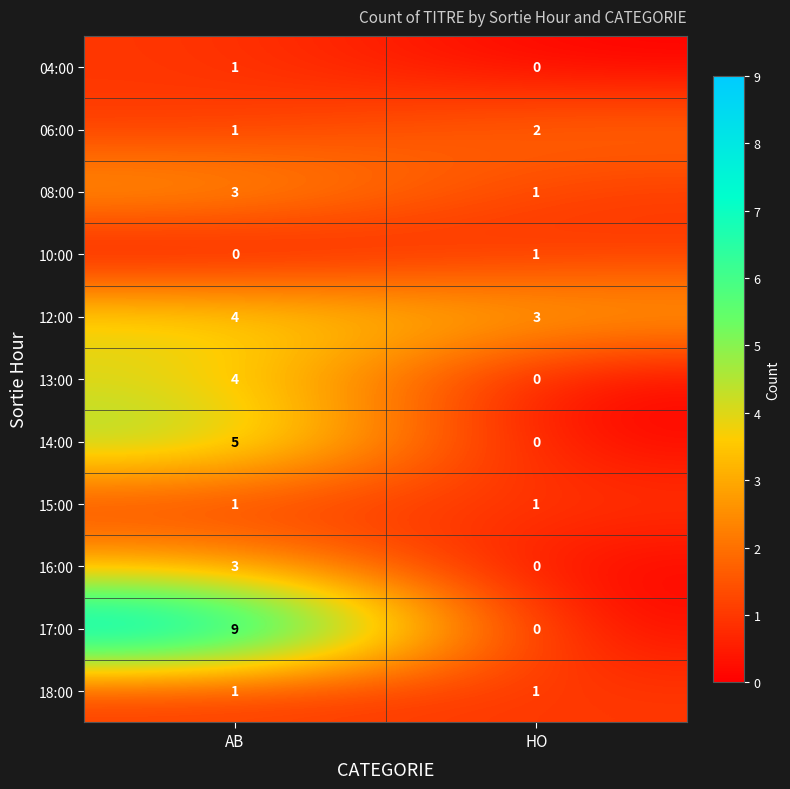

True or false: 08:00 has a value of 3 at AB.

True